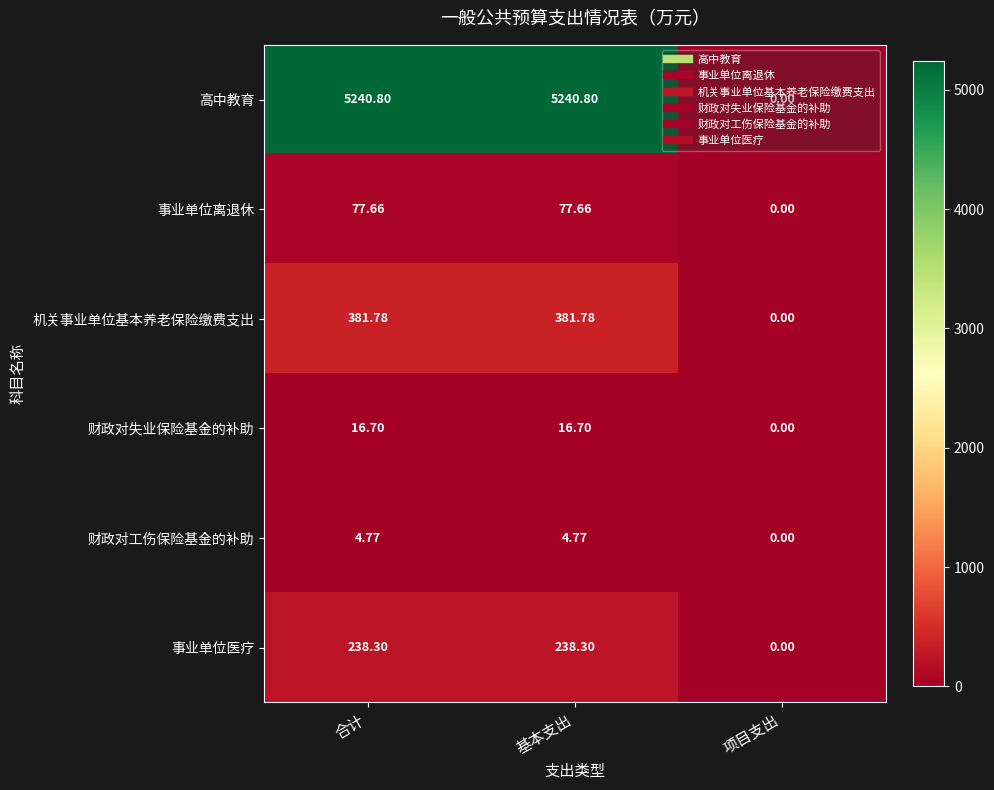

List the series in order of their peak value, lowest first.

财政对工伤保险基金的补助, 财政对失业保险基金的补助, 事业单位离退休, 事业单位医疗, 机关事业单位基本养老保险缴费支出, 高中教育